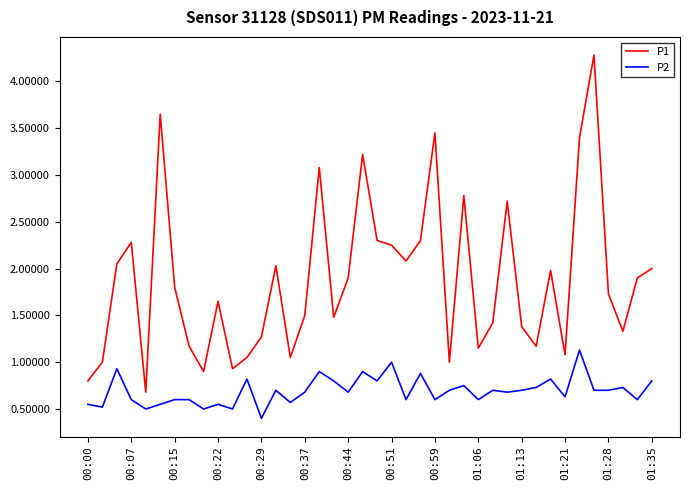

List the series in order of their peak value, lowest first.

P2, P1